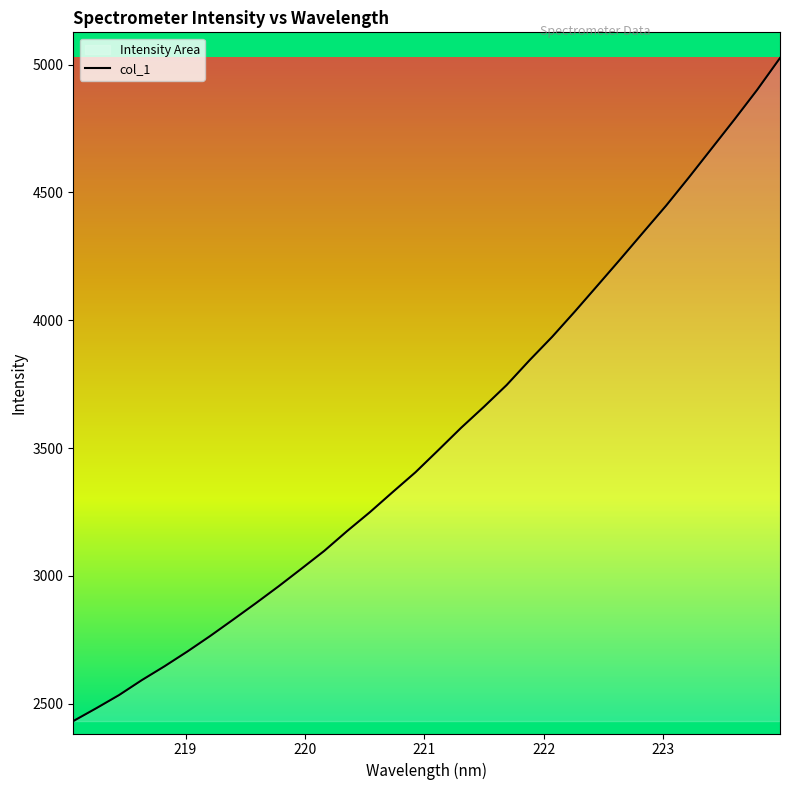

True or false: the data shows 1172.9 at 224.

False